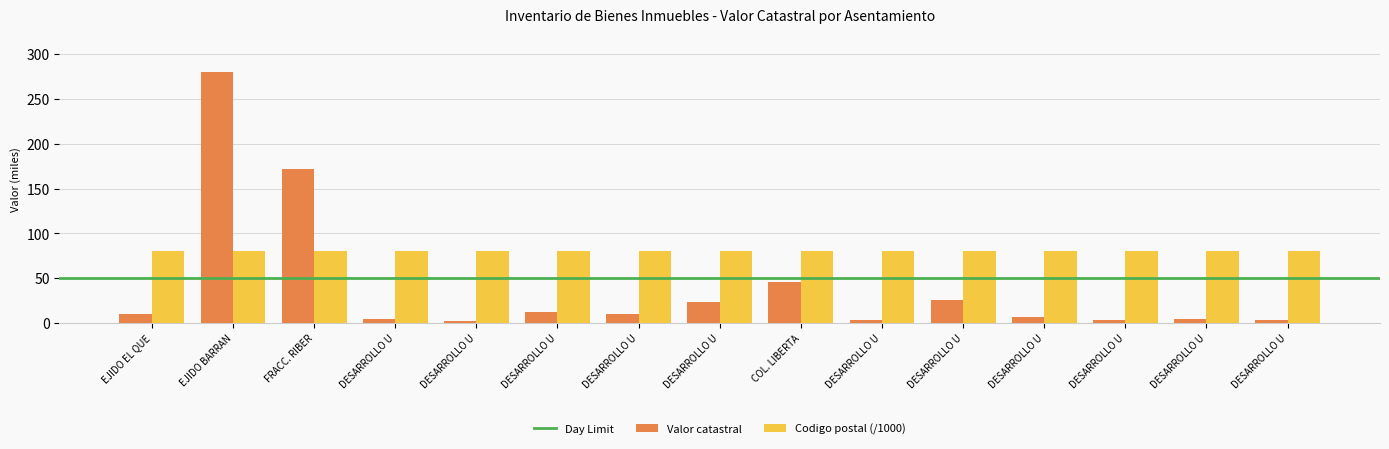

List the labels in order of Valor catastral value, largest first.

EJIDO BARRAN, FRACC. RIBER, COL. LIBERTA, DESARROLLO U, DESARROLLO U, DESARROLLO U, EJIDO EL QUE, DESARROLLO U, DESARROLLO U, DESARROLLO U, DESARROLLO U, DESARROLLO U, DESARROLLO U, DESARROLLO U, DESARROLLO U